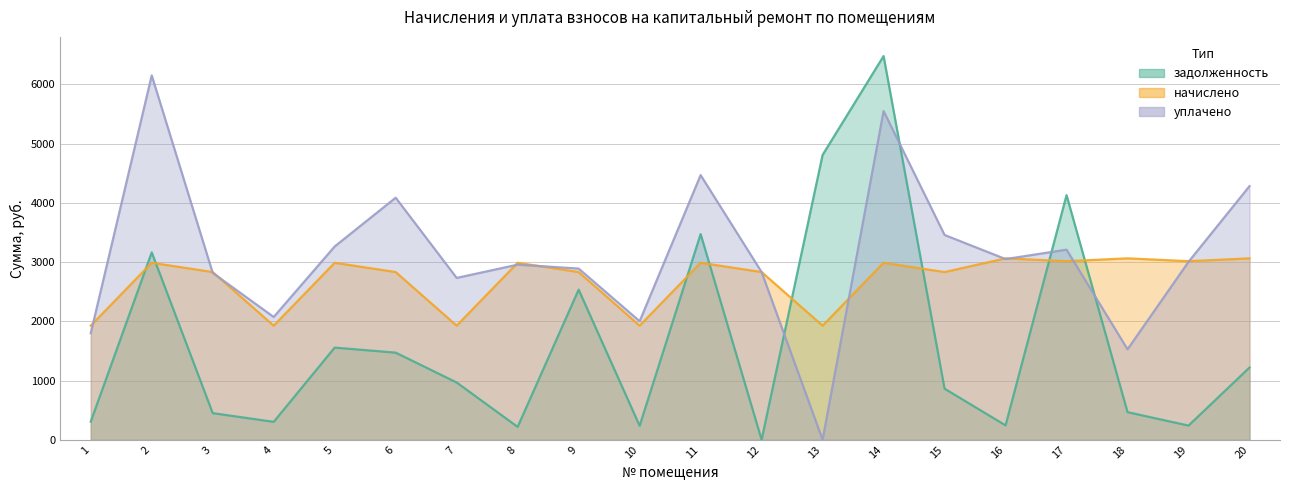

The value of начислено at 19 is 1894.2. True or false?

False